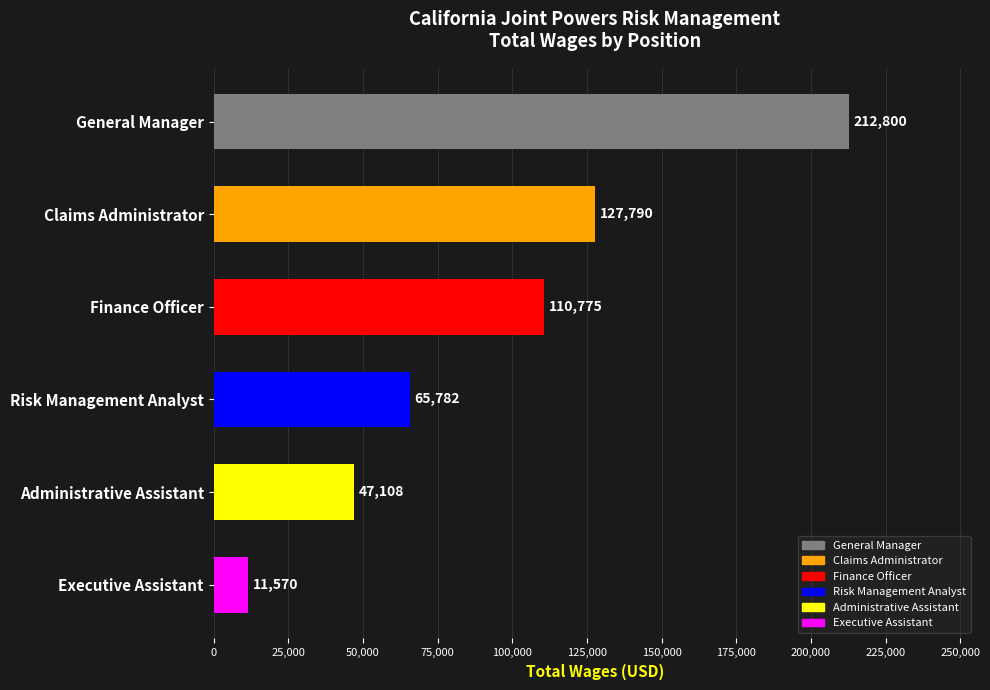

Reading top to bottom, list all the values displayed in this chart.

General Manager=212800	Claims Administrator=127790	Finance Officer=110775	Risk Management Analyst=65782	Administrative Assistant=47108	Executive Assistant=11570